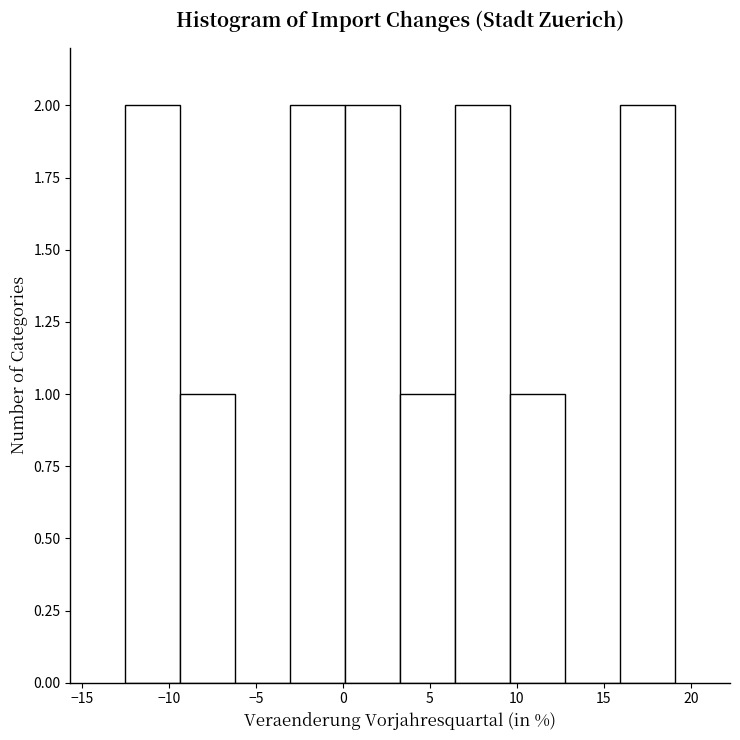

Reading left to right, list every bar in this chart as the range it spans on the x-axis followed by its height. Neither the bar edges nor the heights are printed on the chart, so give them approximately, as read against the axes.

-12.5 to -9.5: 2
-9.5 to -6.0: 1
-6.0 to -3.0: 0
-3.0 to 0.0: 2
0.0 to 3.5: 2
3.5 to 6.5: 1
6.5 to 9.5: 2
9.5 to 13.0: 1
13.0 to 16.0: 0
16.0 to 19.0: 2